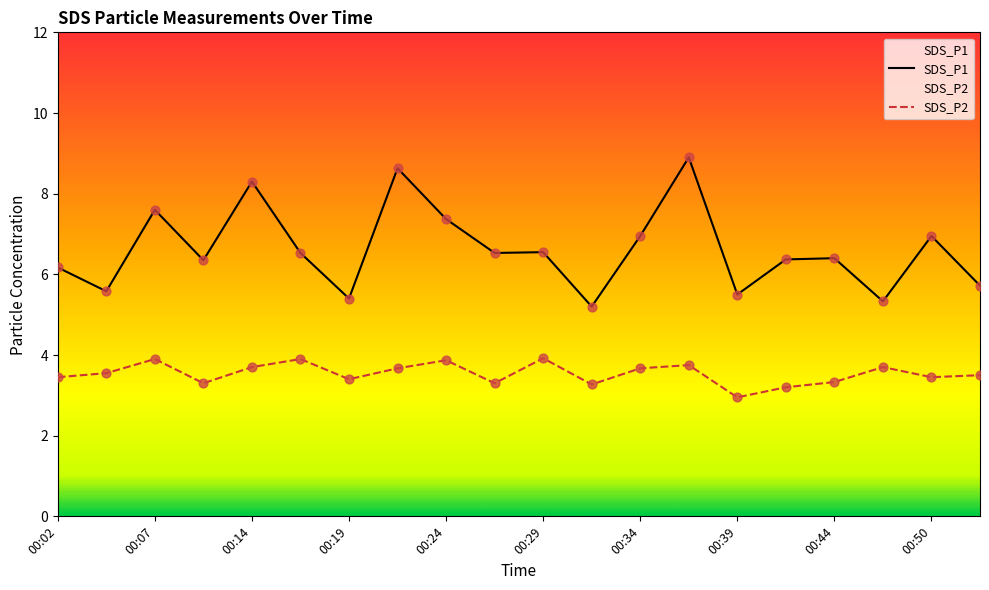

What are all the series names shown in the legend?

SDS_P1, SDS_P2